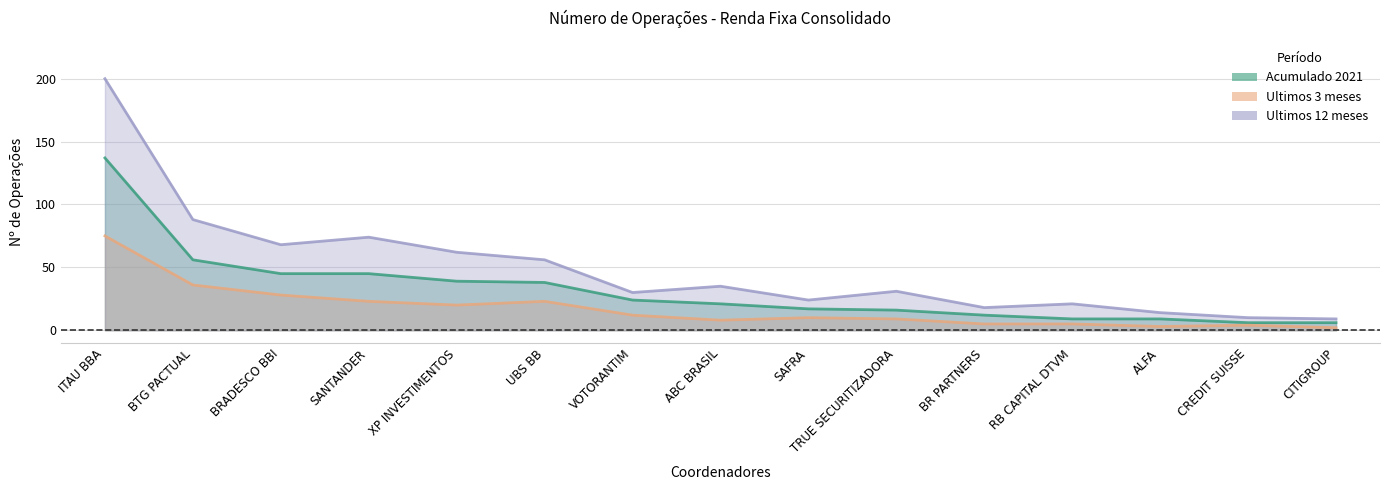

Is it true that Ultimos 12 meses equals 9 at CITIGROUP?

True